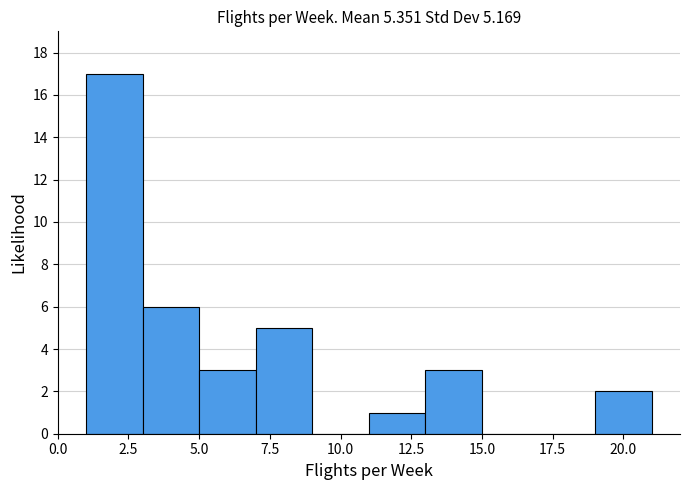

Which range on the x-axis has the tallest bar?

1 to 3